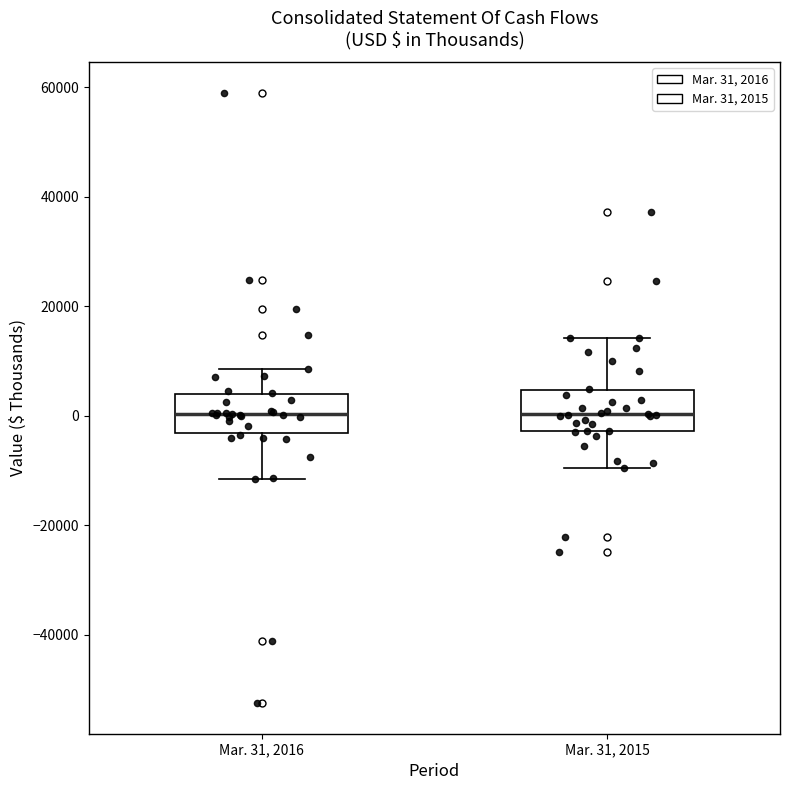

Where does the lower whisker of the box for Mar. 31, 2015 end on the y-axis? The values are not printed on the chart, so give them approximately, as read against the axis.

-10000